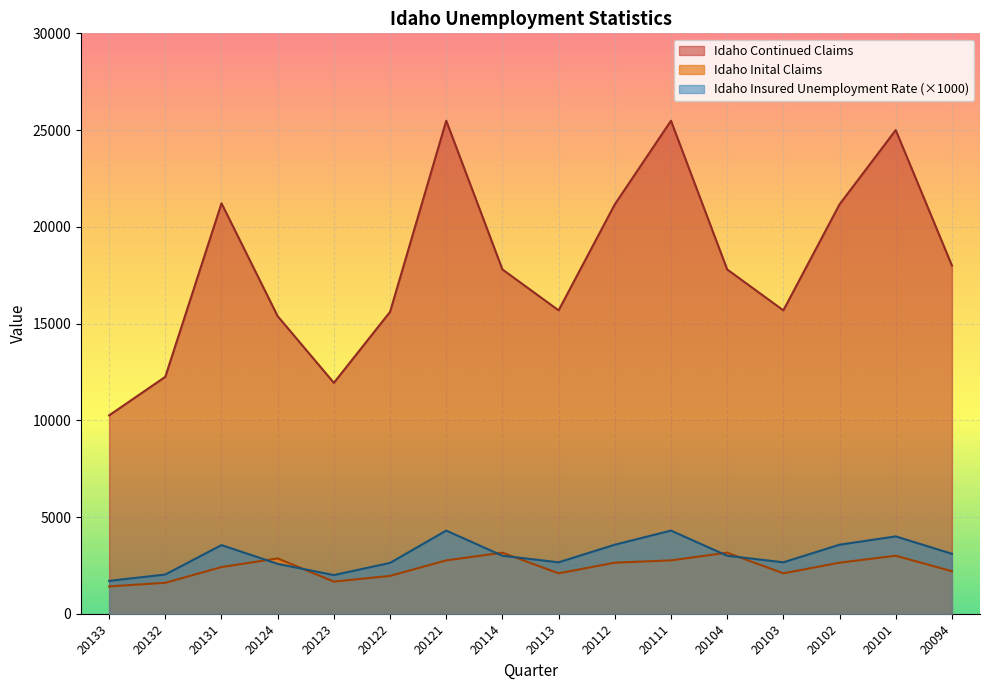

List the series in order of their peak value, highest first.

Idaho Continued Claims, Idaho Insured Unemployment Rate (×1000), Idaho Inital Claims